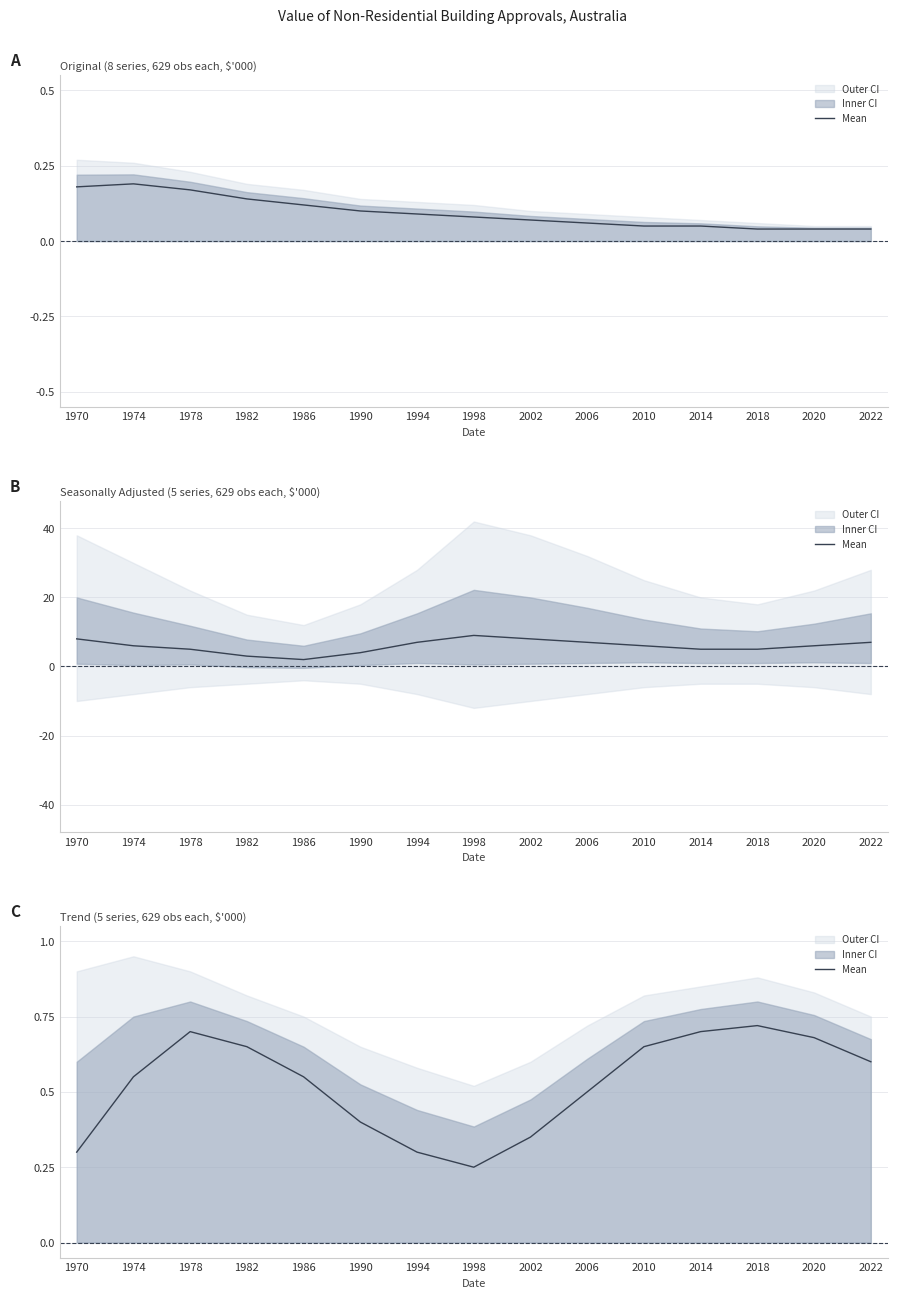

What is the sum of all values?

7.9